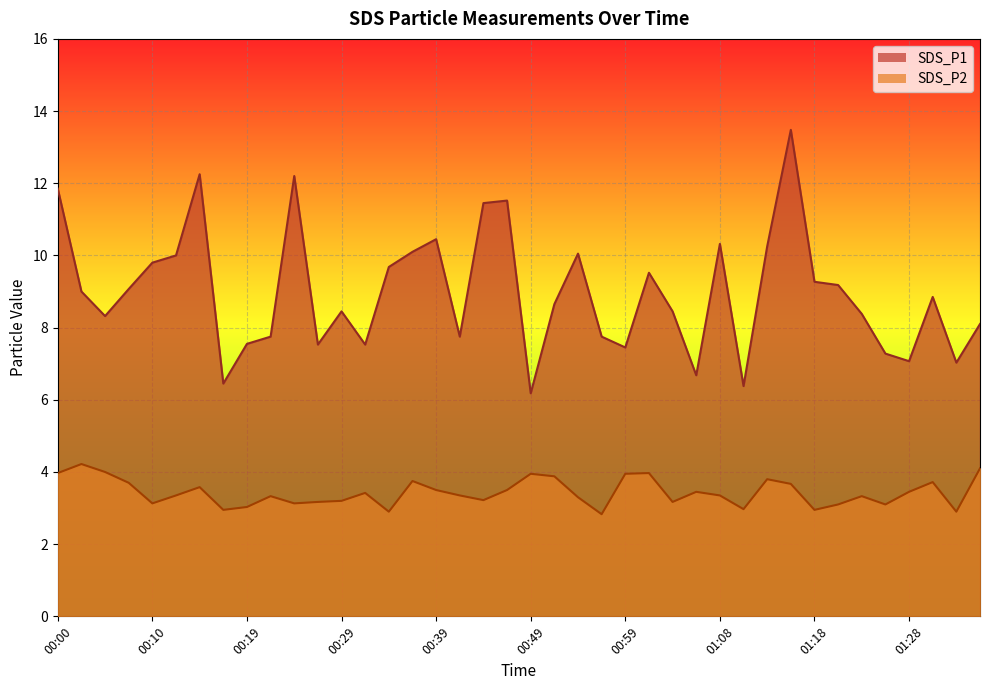

True or false: SDS_P1 has more than 2 interior local peaks.

True